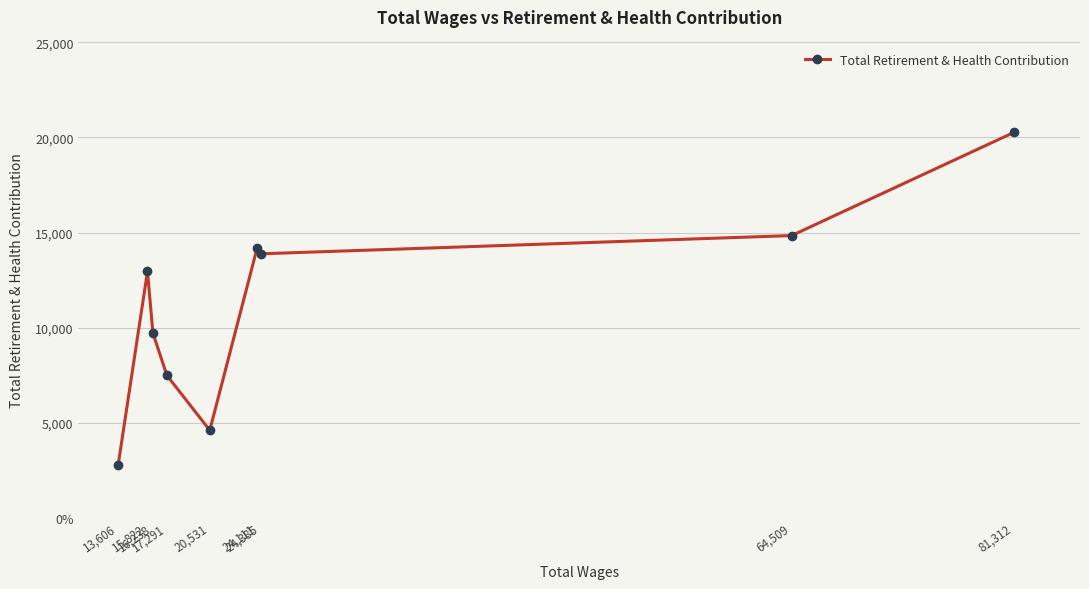

True or false: the data shows 14183 at 24,111.

True